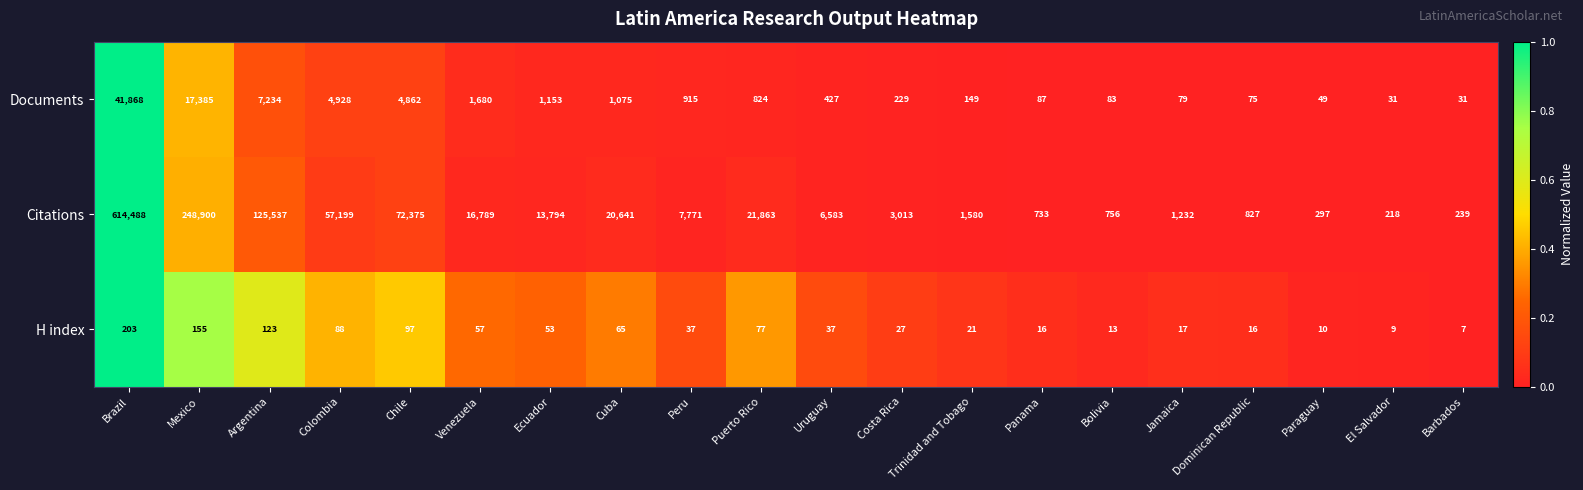

Which series has the largest range (max minus min)?

Citations